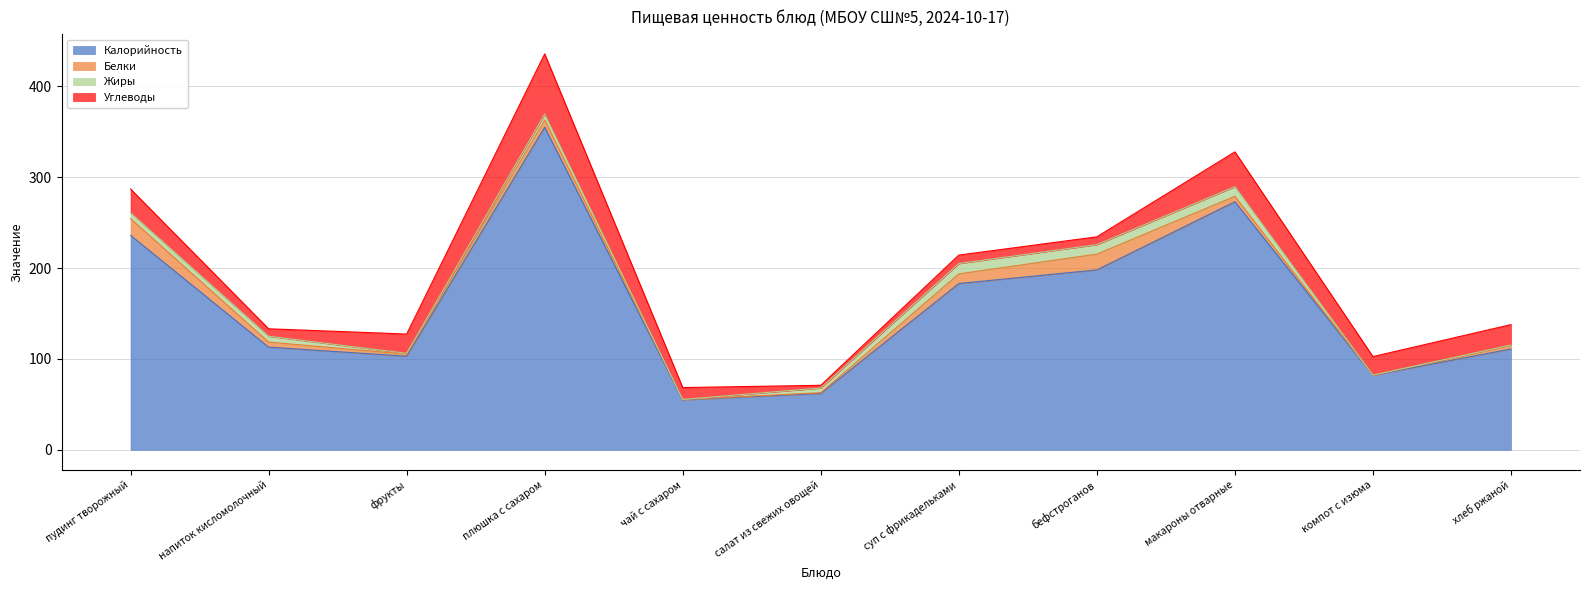

What position from the left is бефстроганов?

8